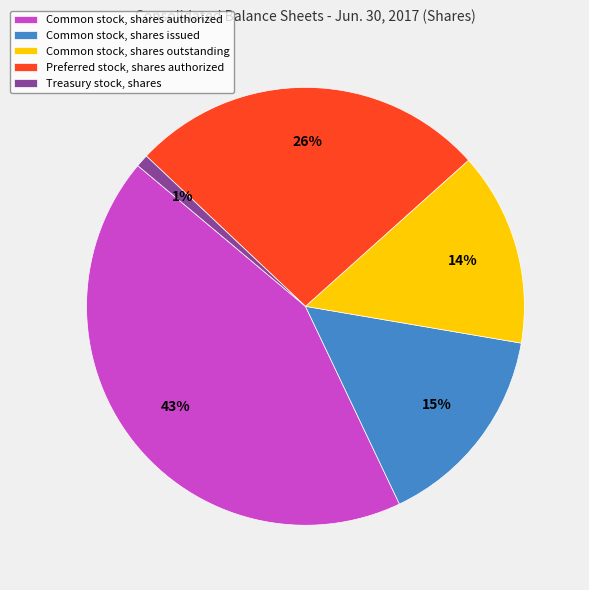

How many slices are in this pie chart?

5